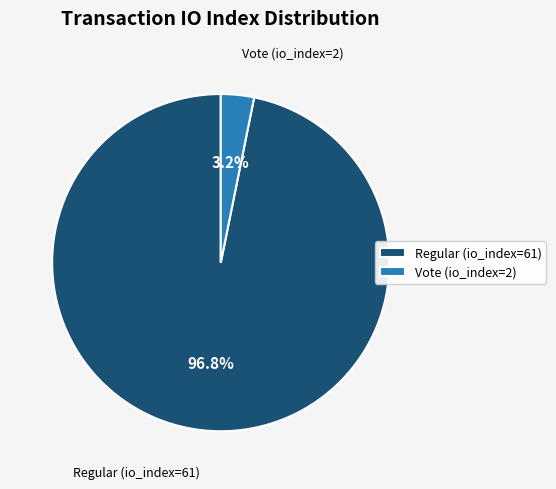

Which has a higher value, Vote (io_index=2) or Regular (io_index=61)?

Regular (io_index=61)